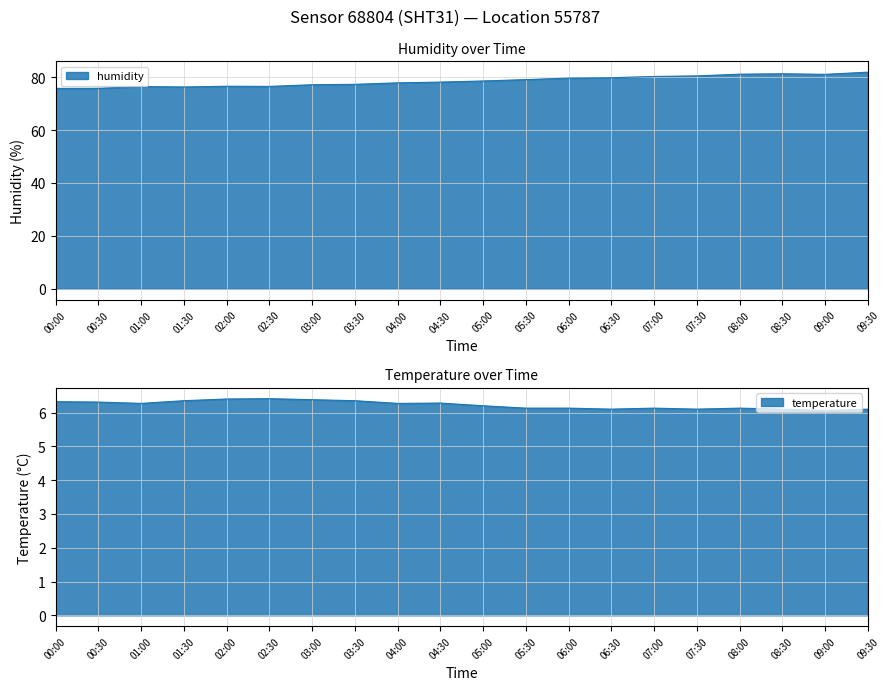

True or false: humidity has a value of 75.8 at 00:30.

True